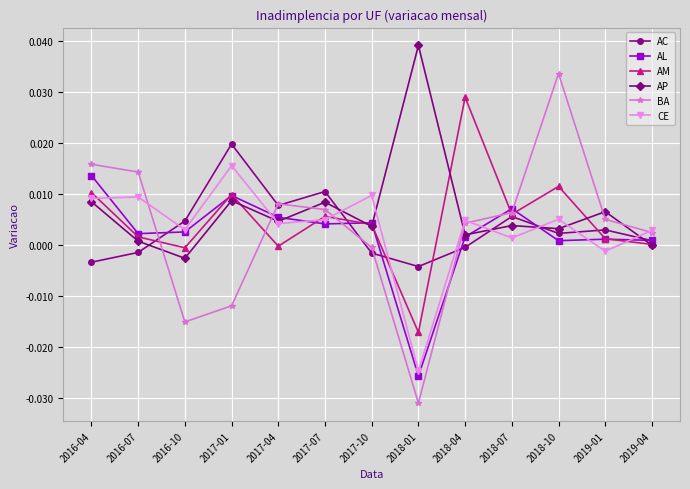

At which label does AP reach its peak?

2018-01